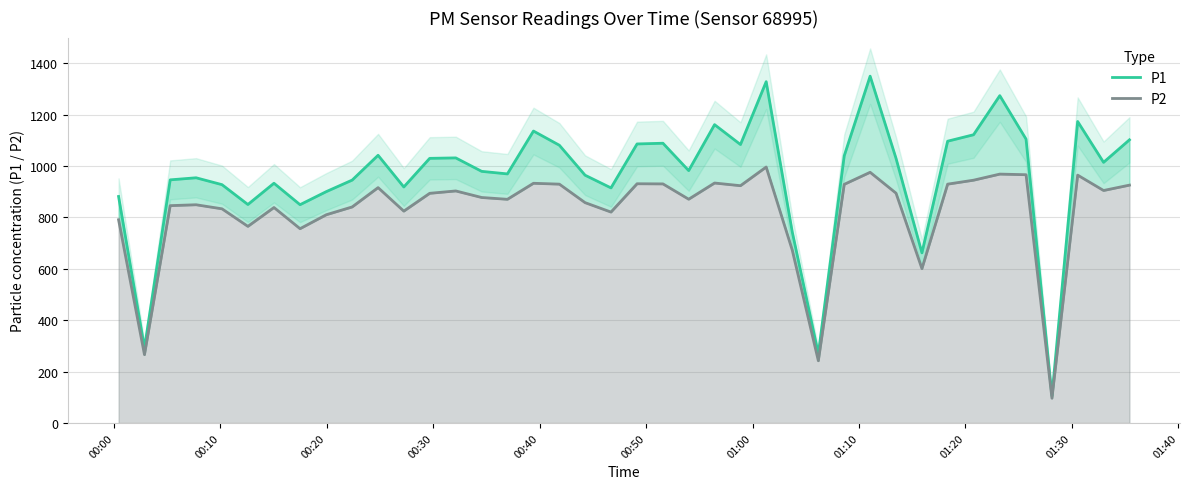

What is the lowest value of the P1 series?

105.7